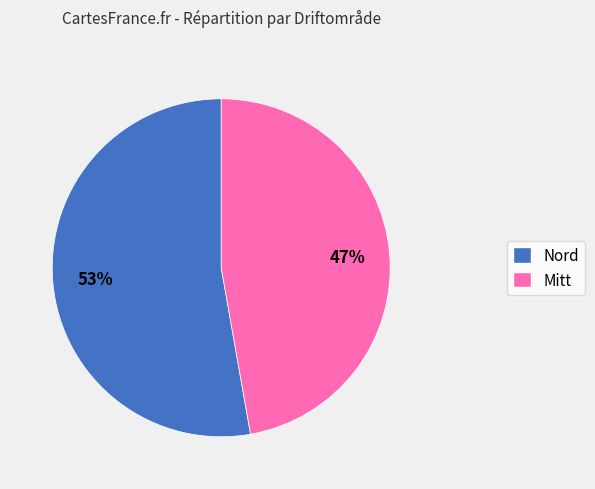

The Mitt slice represents 57% of the pie. True or false?

False